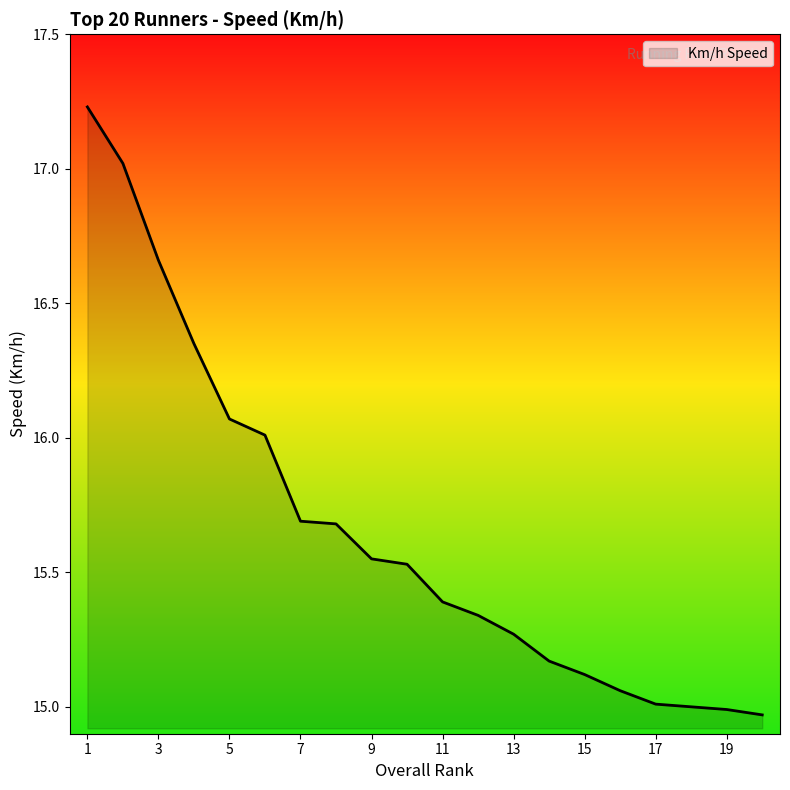

What is the difference between the maximum and minimum values?

2.3